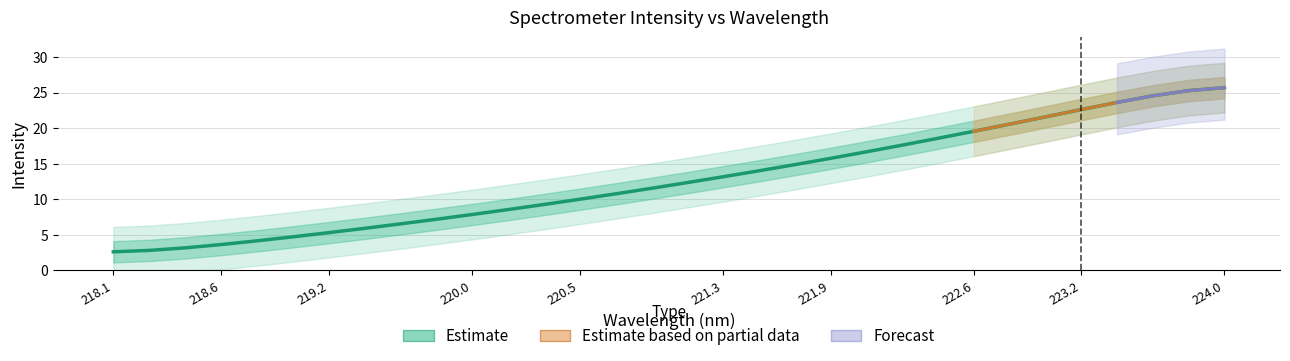

Does the chart display data point markers on the line(s)?

No